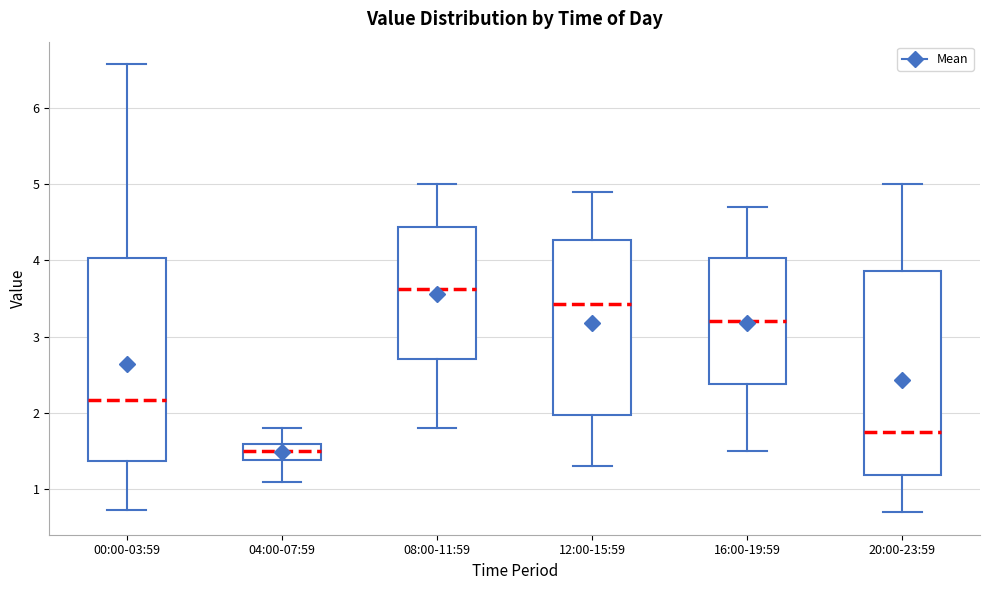

Where does the upper whisker of the box for 16:00-19:59 end on the y-axis? The values are not printed on the chart, so give them approximately, as read against the axis.

4.7